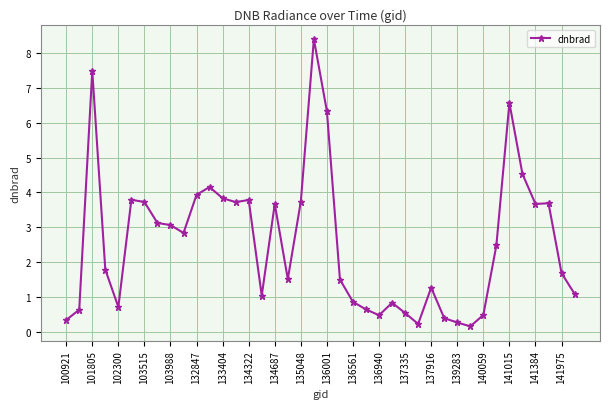

True or false: the data has more than 0 interior local peaks.

True